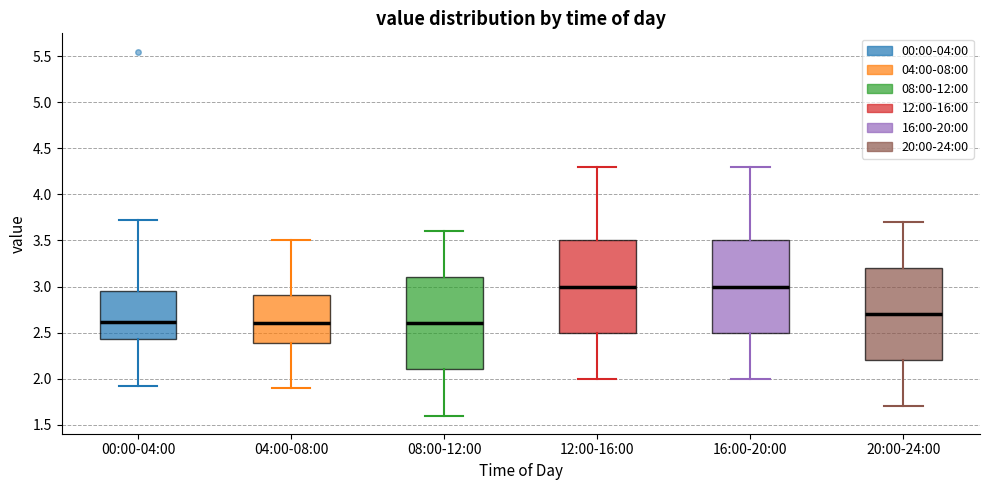

Reading left to right, read every box against the y-axis: the position of its median line, the range the box covers, and the ends of its whiskers. The values are not printed on the chart, so give them approximately, as read against the axis.

00:00-04:00: median 2.60, box 2.45 to 2.95, whiskers 1.90 to 3.70
04:00-08:00: median 2.60, box 2.40 to 2.90, whiskers 1.90 to 3.50
08:00-12:00: median 2.60, box 2.10 to 3.10, whiskers 1.60 to 3.60
12:00-16:00: median 3.00, box 2.50 to 3.50, whiskers 2.00 to 4.30
16:00-20:00: median 3.00, box 2.50 to 3.50, whiskers 2.00 to 4.30
20:00-24:00: median 2.70, box 2.20 to 3.20, whiskers 1.70 to 3.70